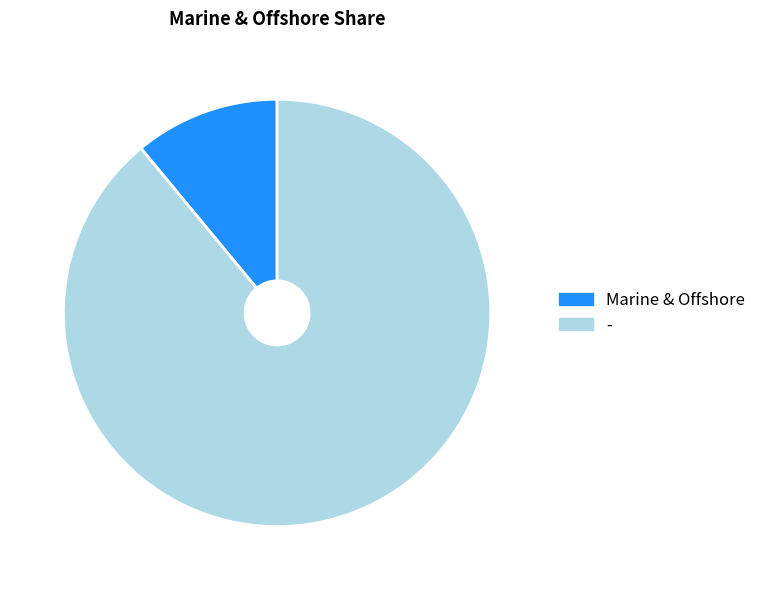

Which slice is the largest?

-